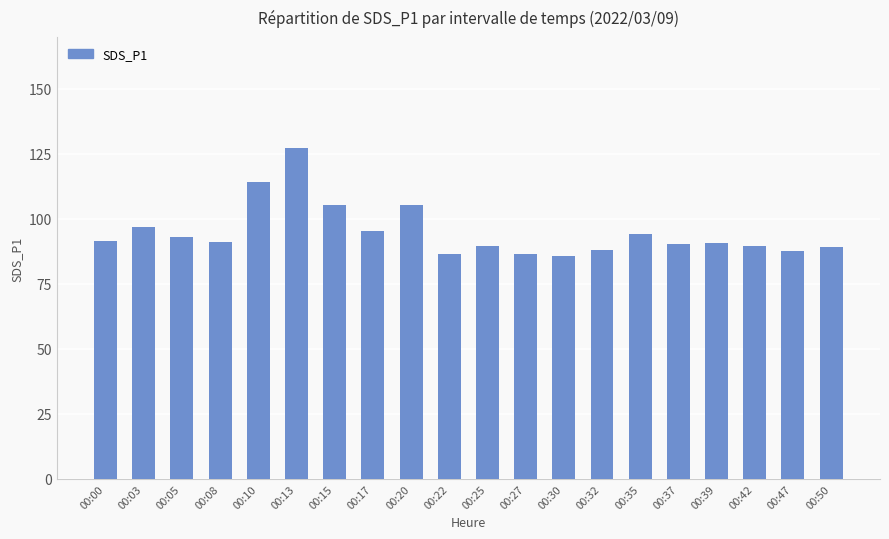

What is the sum of the values at 00:25 and 00:30?

175.4